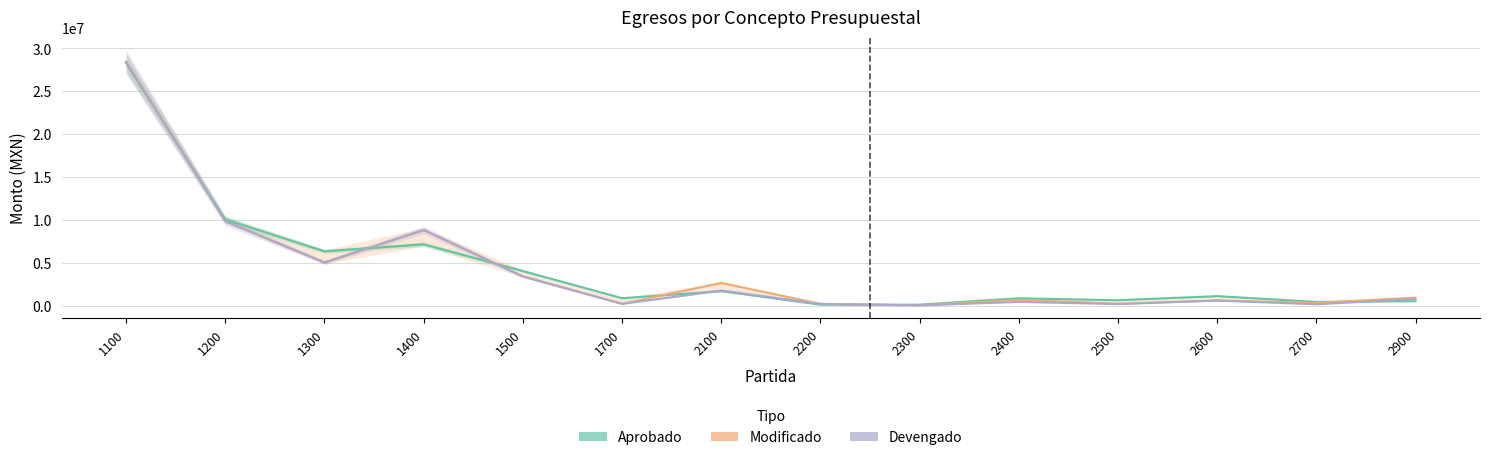

Which series has the largest total across all categories?

Aprobado